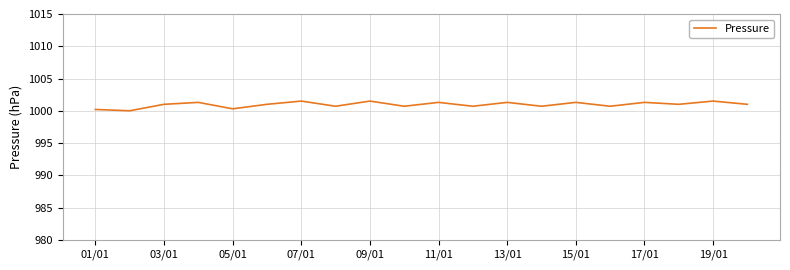

What is the maximum value shown in the chart?

1001.5